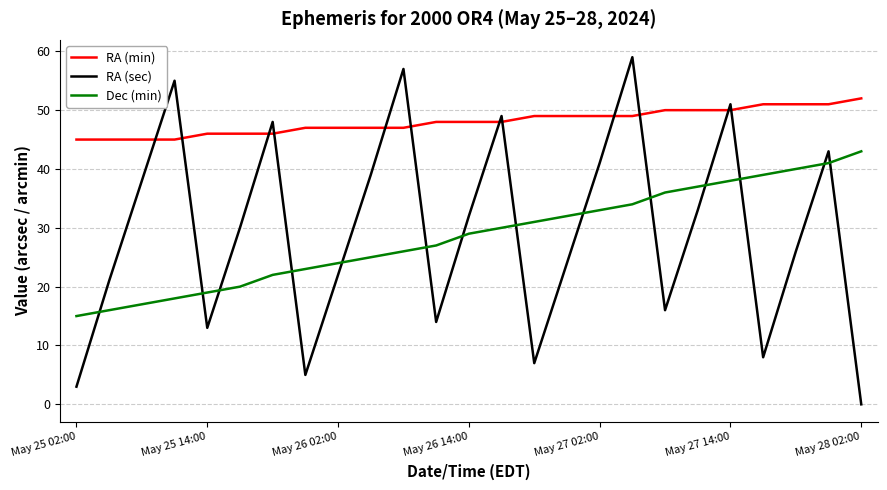

True or false: Dec (min) and RA (min) cross at least once.

False